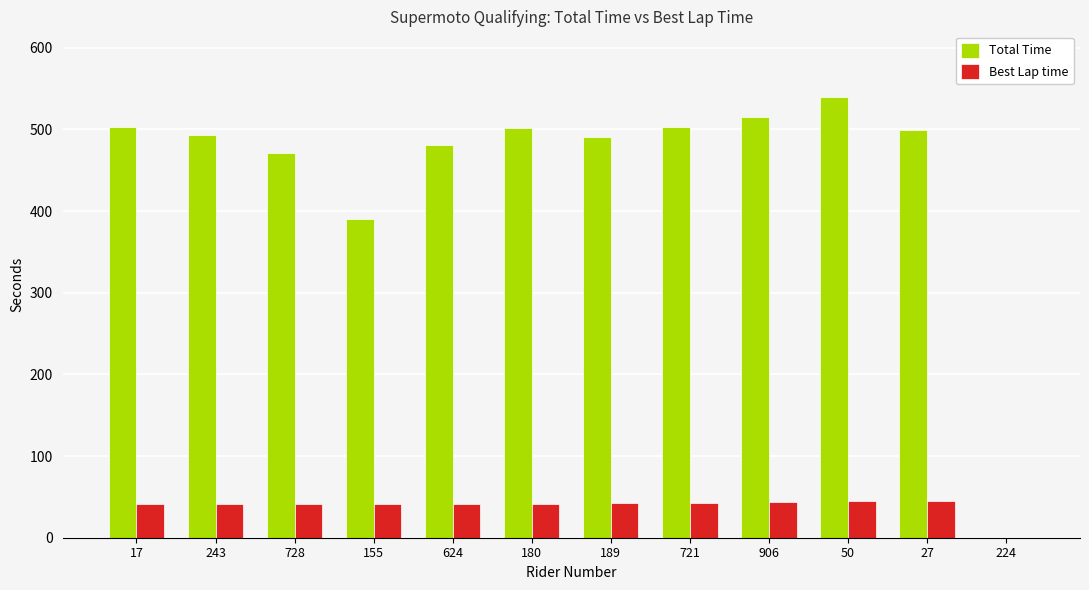

Which series has the largest total across all categories?

Total Time